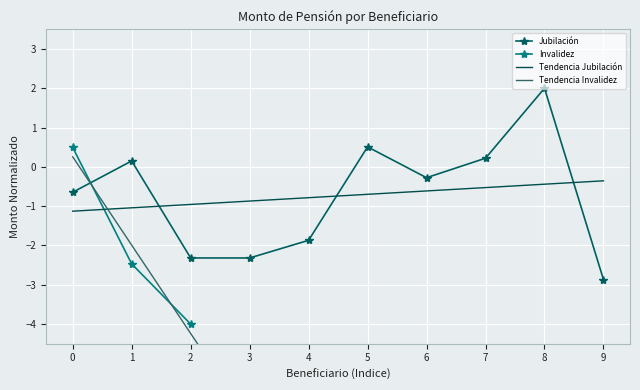

The Tendencia Jubilación series shows -0.3 at 6. True or false?

False